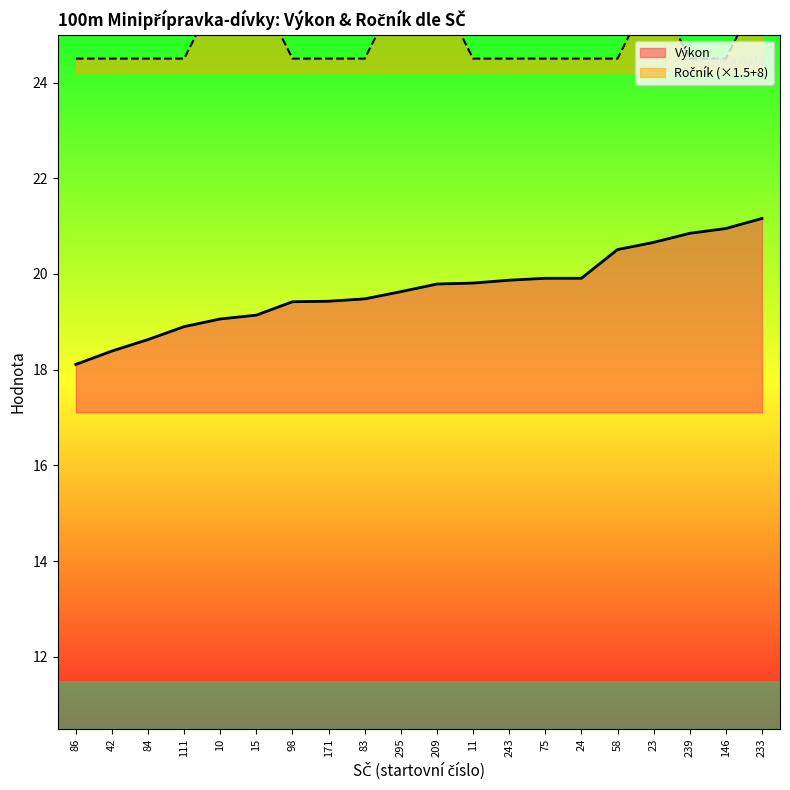

What is the average value of the Výkon series?

19.7